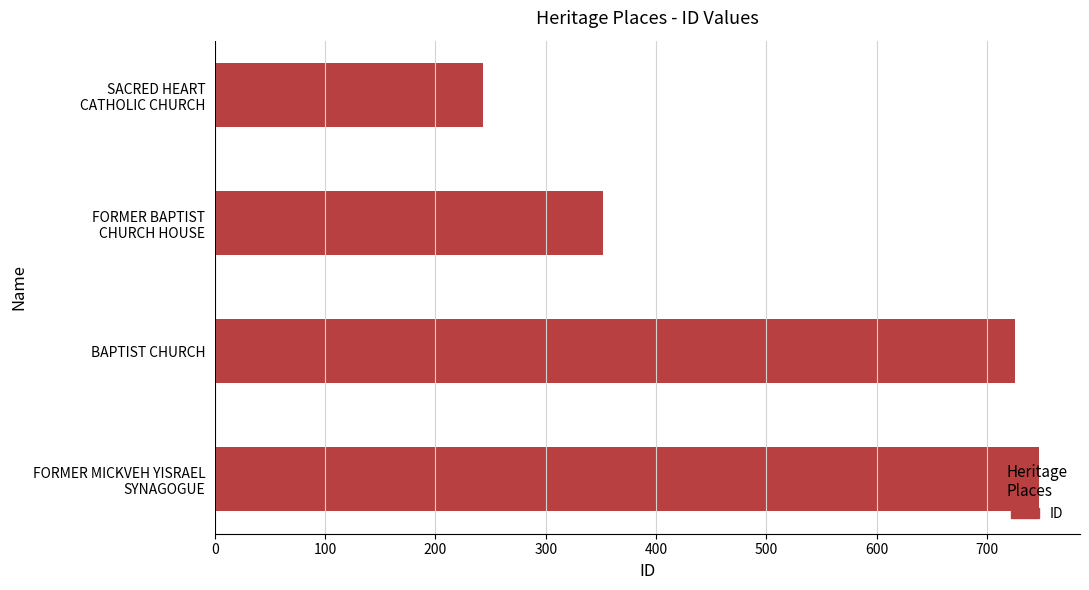

What is the label of the 3rd bar from the top?

BAPTIST CHURCH